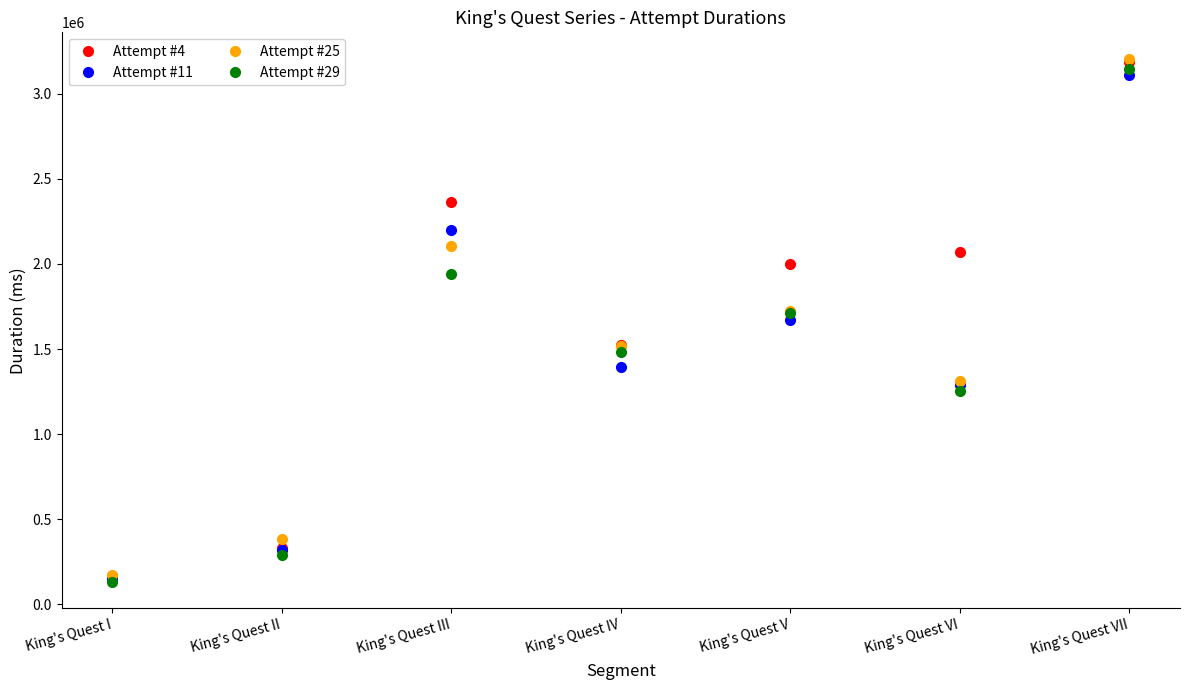

List the labels in order of Attempt #25 value, smallest first.

King's Quest I, King's Quest II, King's Quest VI, King's Quest IV, King's Quest V, King's Quest III, King's Quest VII